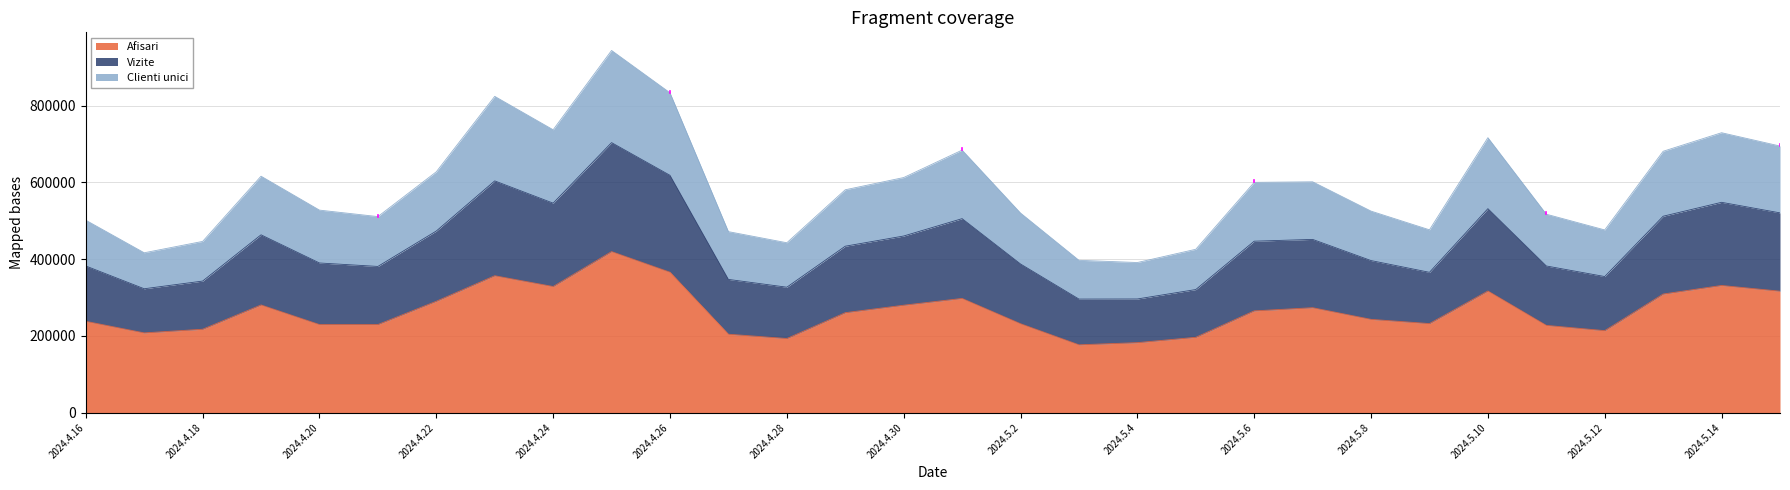

Does the chart have visible grid lines?

Yes